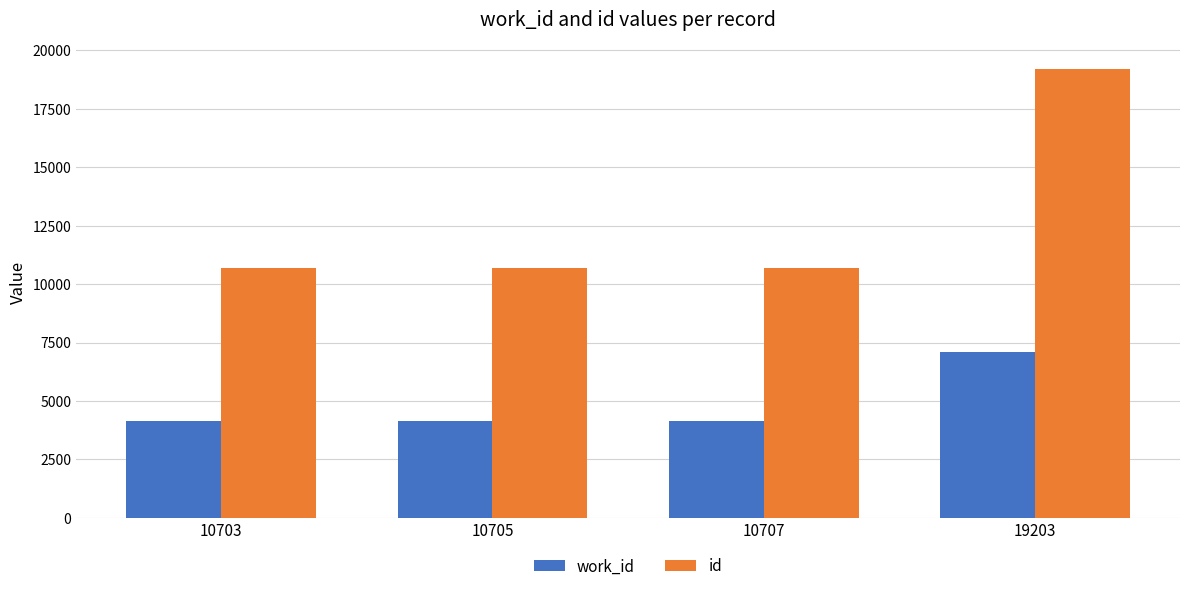

What is the sum of all id values?

51318